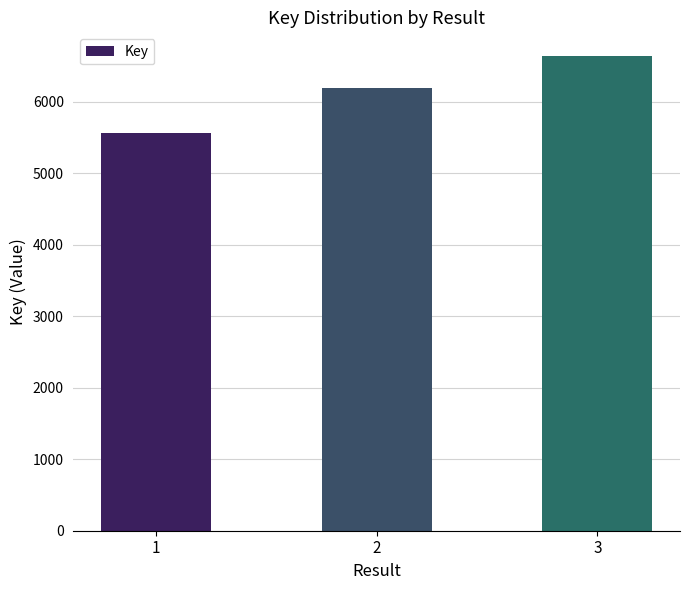

What is the greatest value displayed?

6642